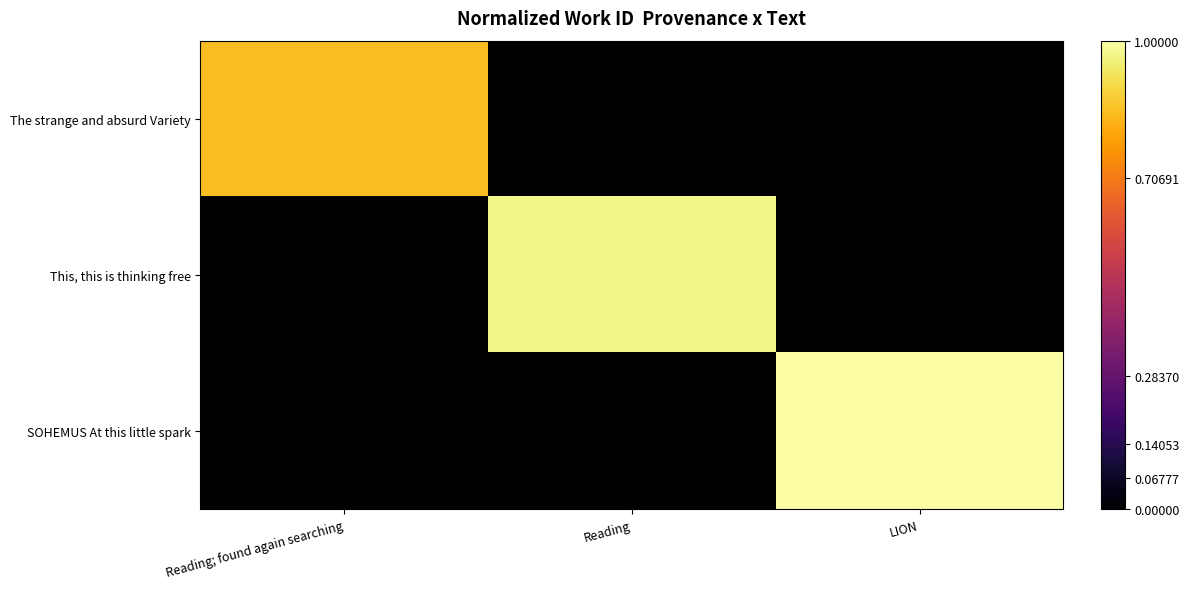

Which category has the highest value across all series?

LION